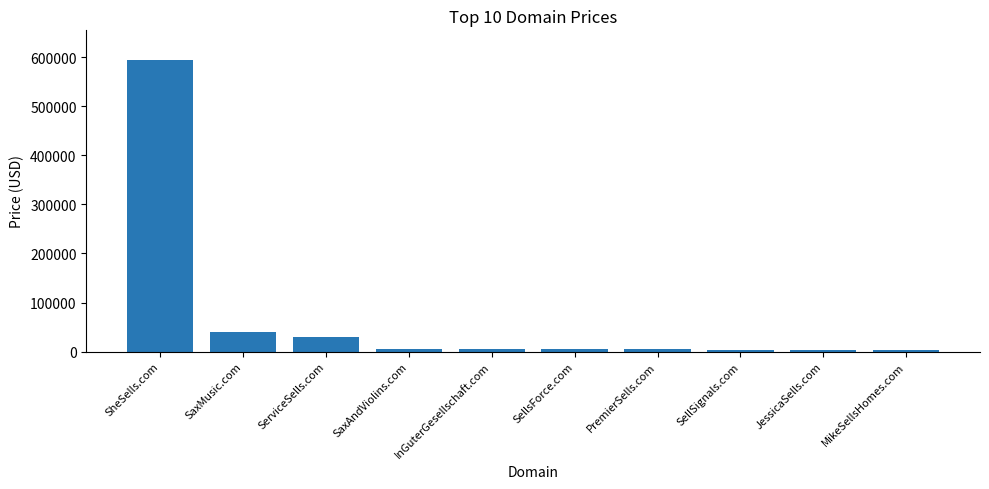

At which category does the chart reach its peak across all series?

SheSells.com